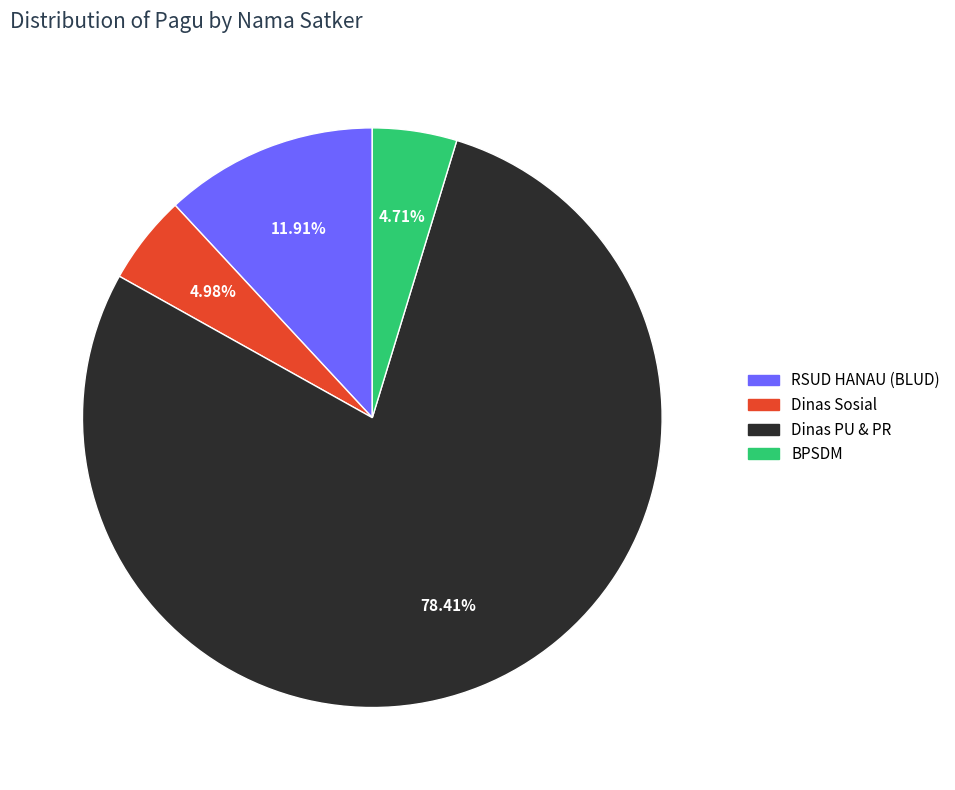

Is there any slice that represents more than half of the pie?

Yes